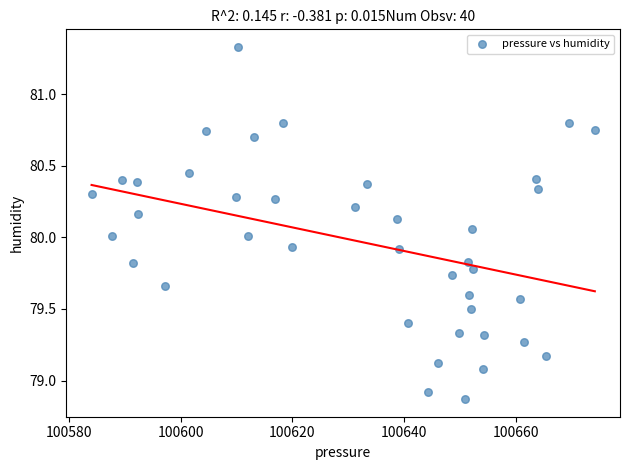

What is the range of X values (max minus min)?

90.1